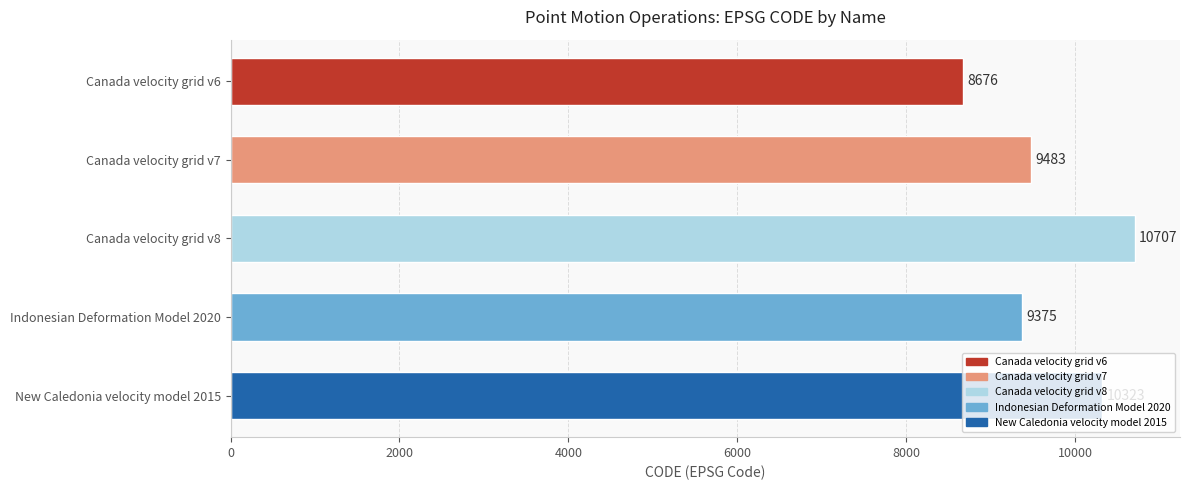

What is the smallest value displayed?

8676